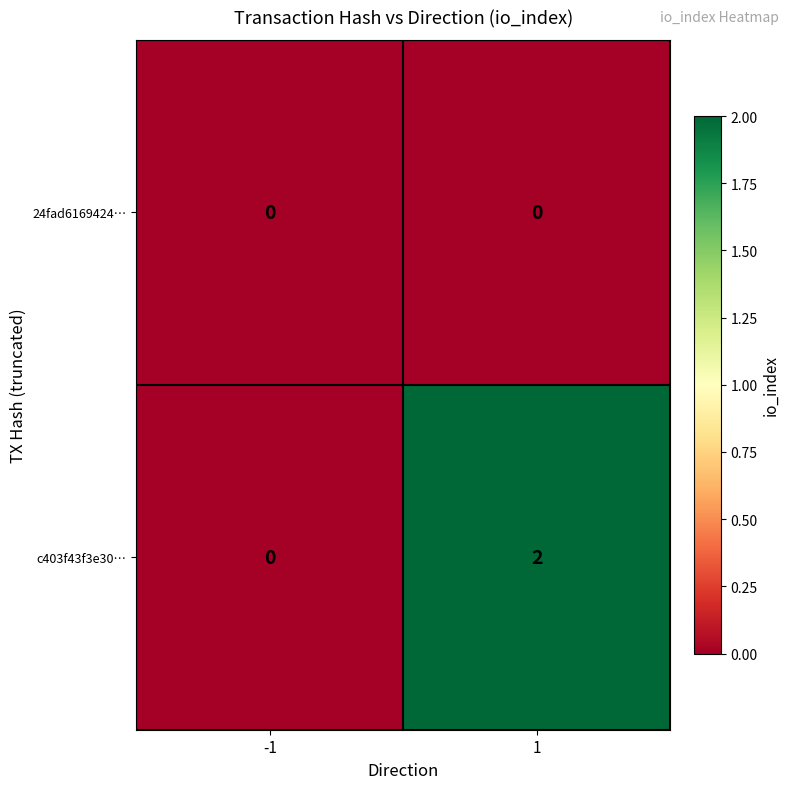

Which series has the largest total across all categories?

c403f43f3e30…